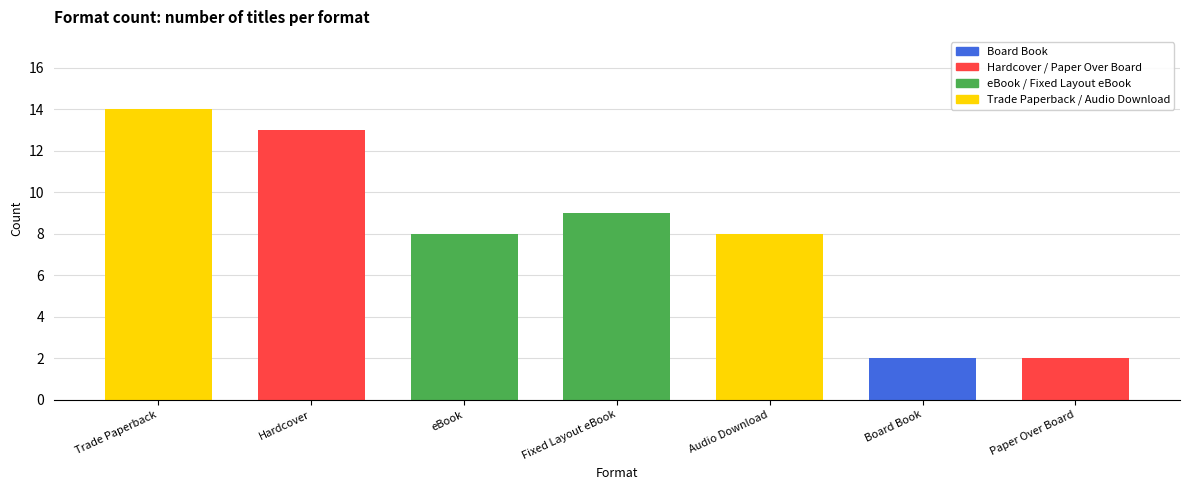

The chart shows a value of 14 at Trade Paperback. True or false?

True